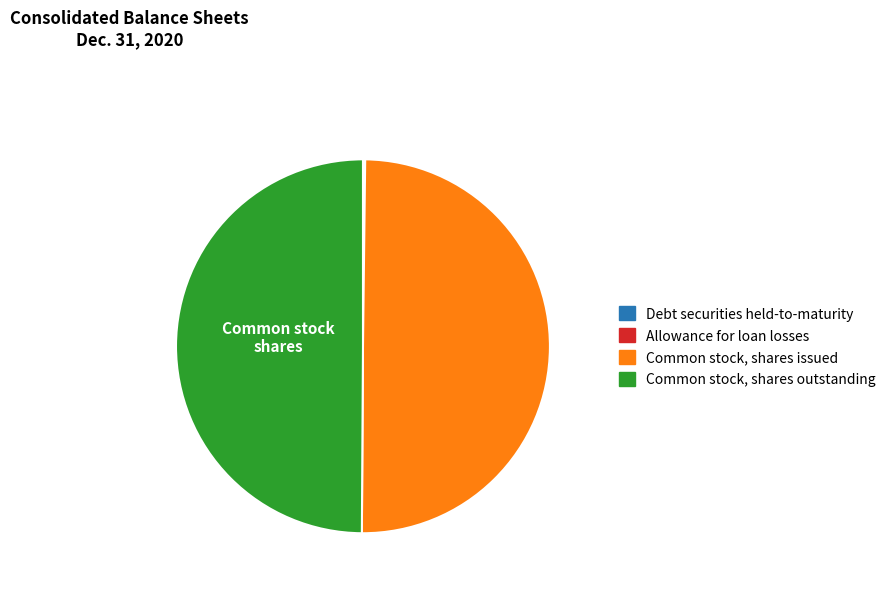

Combined, do Common stock, shares outstanding and Common stock, shares issued account for over 50%?

Yes